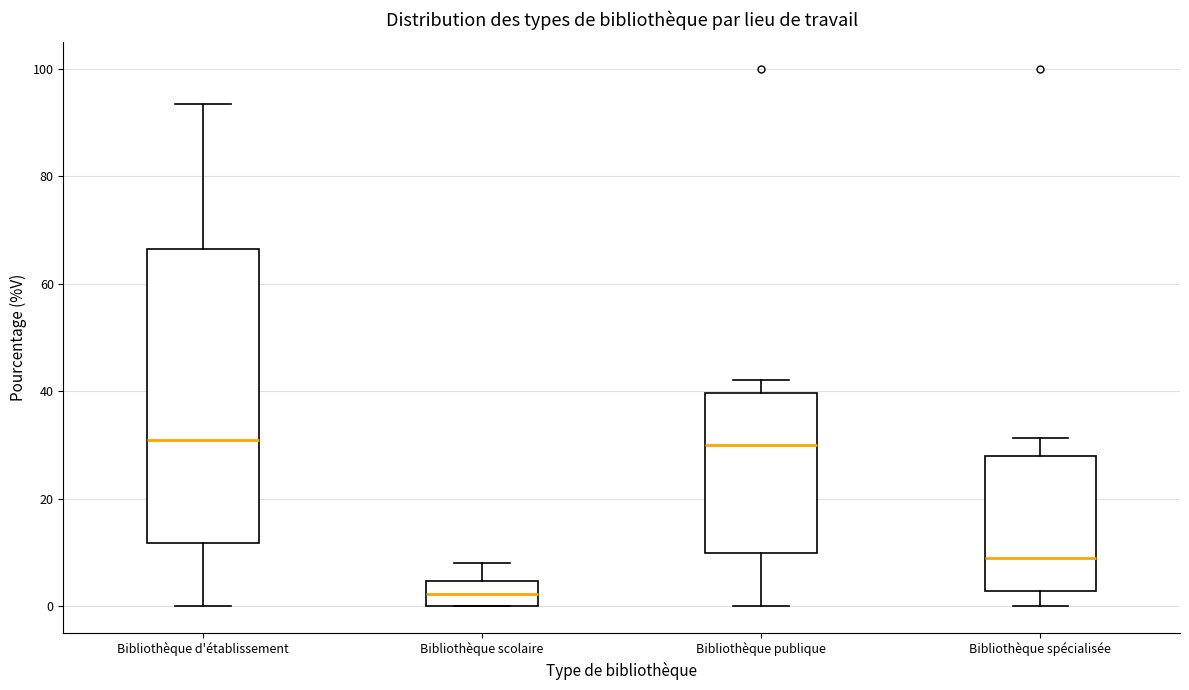

Reading left to right, read every box against the y-axis: the position of its median line, the range the box covers, and the ends of its whiskers. The values are not printed on the chart, so give them approximately, as read against the axis.

Bibliothèque d'établissement: median 30, box 12 to 66, whiskers 0 to 94
Bibliothèque scolaire: median 2, box 0 to 4, whiskers 0 to 8
Bibliothèque publique: median 30, box 10 to 40, whiskers 0 to 42
Bibliothèque spécialisée: median 8, box 2 to 28, whiskers 0 to 32